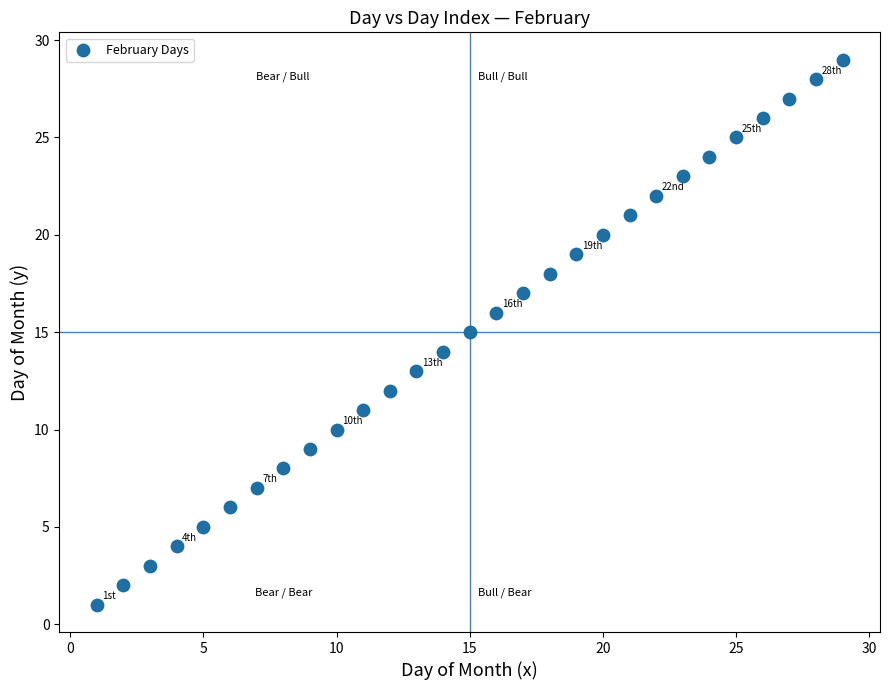

What is the range of Y values (max minus min)?

28